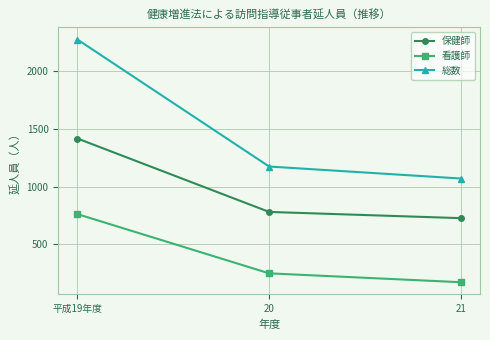

The 総数 series shows 318 at 20. True or false?

False